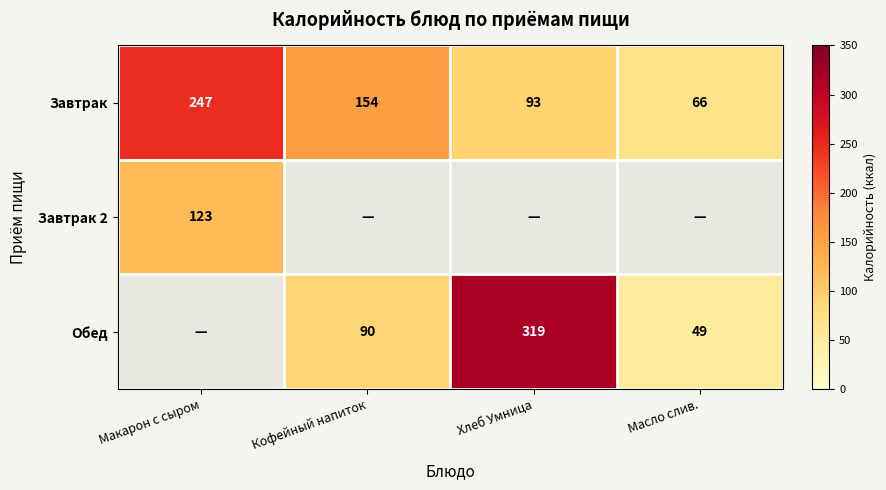

What is the sum of all Завтрак values?

560